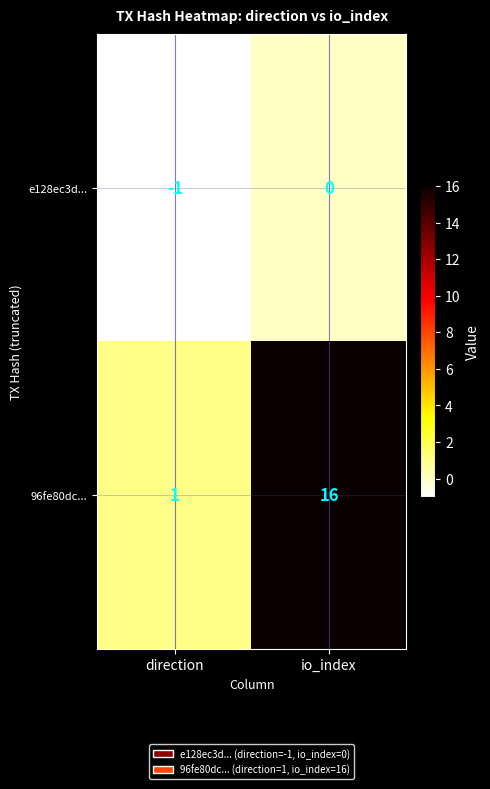

What is the sum of all 96fe80dc... values?

17